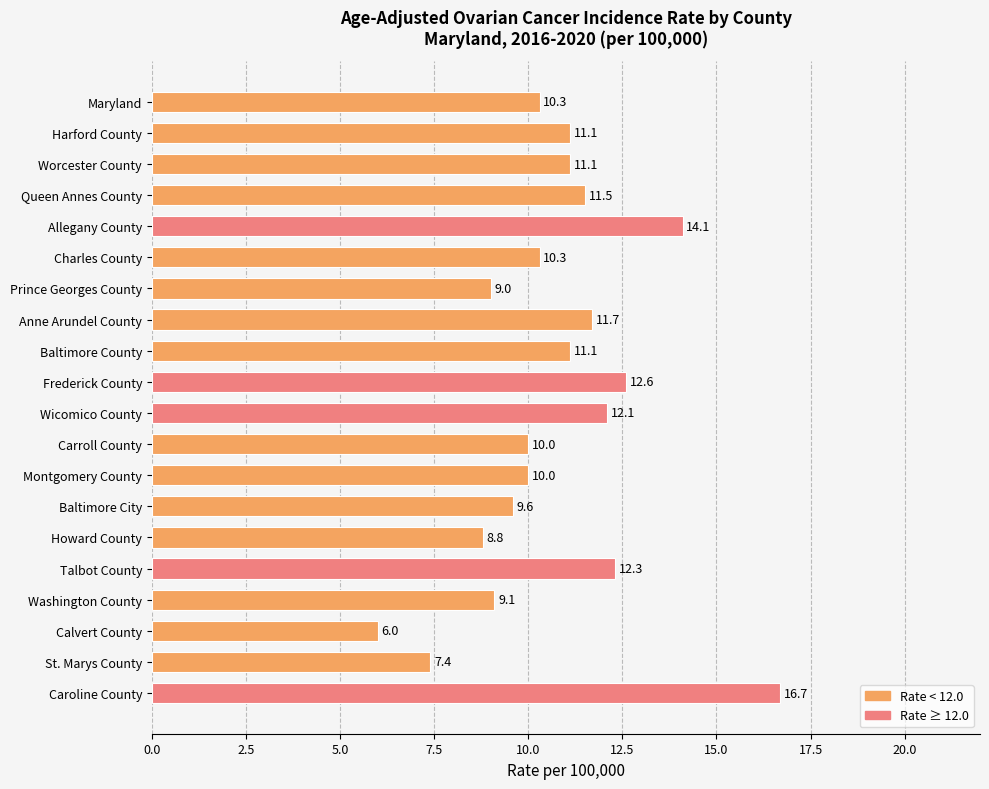

What is the difference between the maximum and minimum values?

10.7